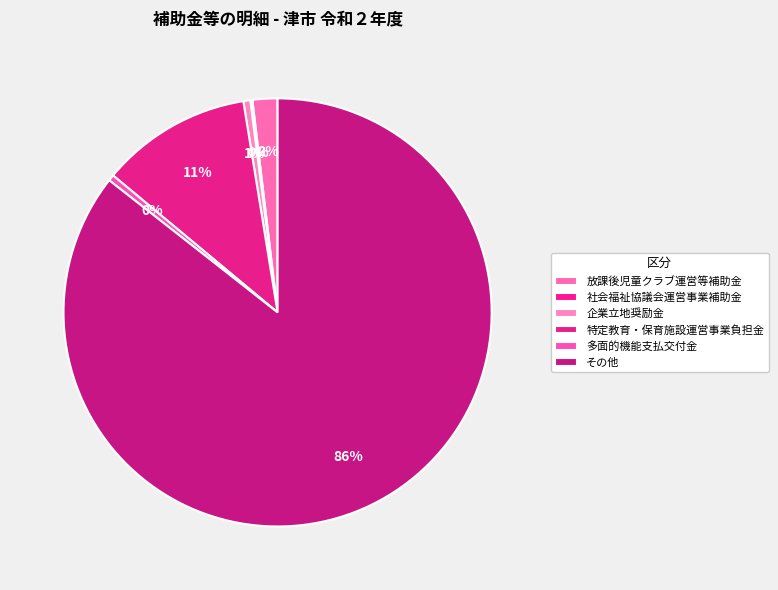

What is the smallest slice in the pie chart?

社会福祉協議会運営事業補助金